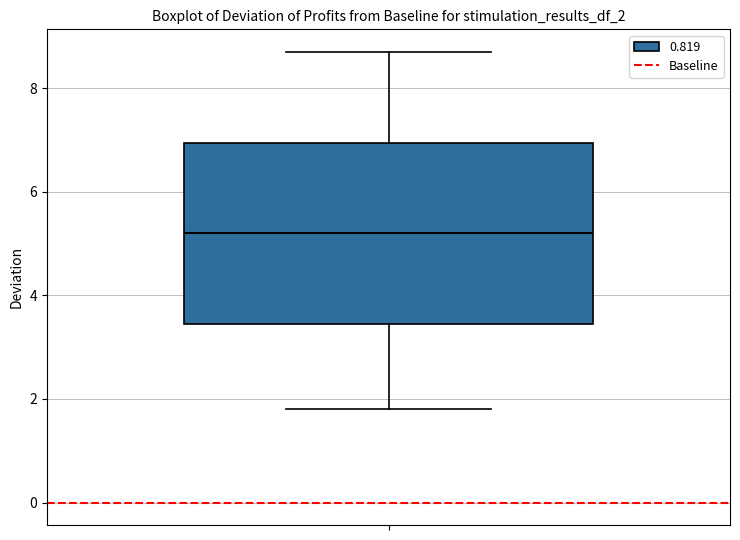

Read this box plot against the y-axis: the position of the median line, the range covered by the box, and the ends of both whiskers. The values are not printed on the chart, so give them approximately, as read against the axis.

median 5.2, box 3.4 to 7.0, whiskers 1.8 to 8.8